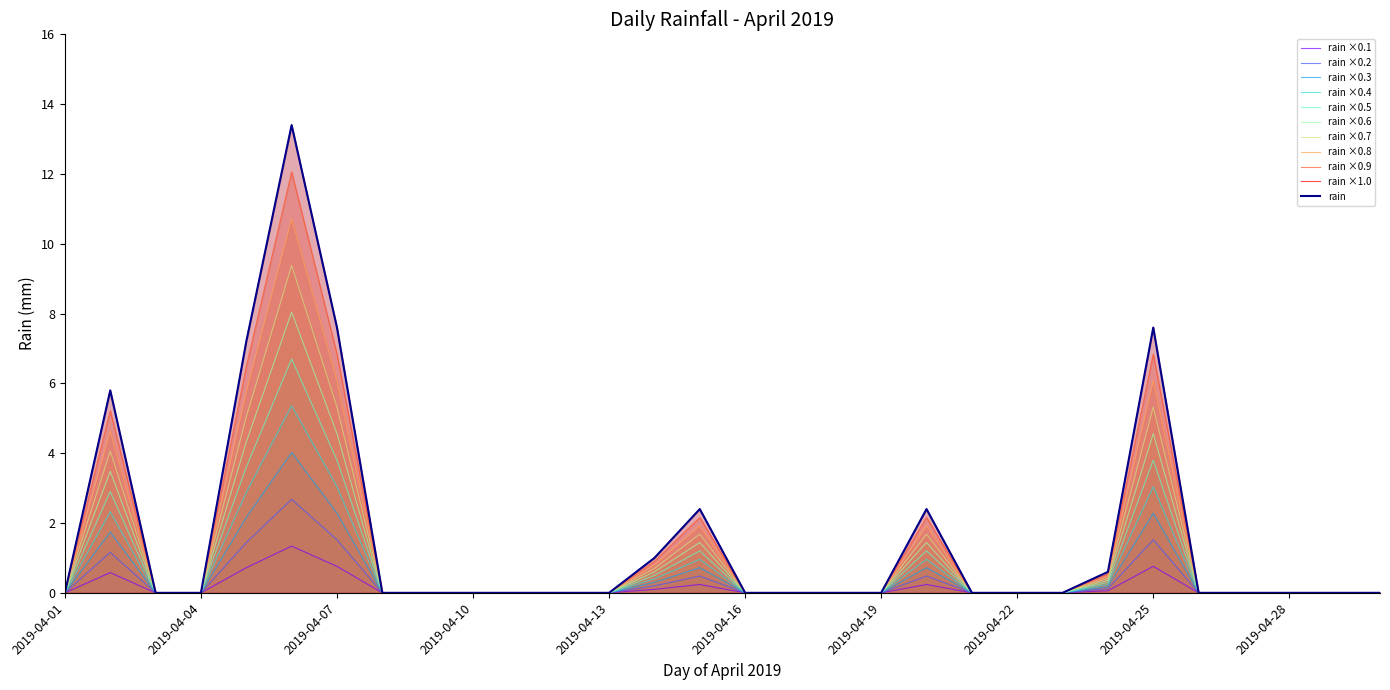

Reading left to right, list all the values displayed in this chart.

0.0	0.6	0.0	0.0	0.7	1.3	0.8	0.0	0.0	0.0	0.0	0.0	0.0	0.1	0.2	0.0	0.0	0.0	0.0	0.2	0.0	0.0	0.0	0.1	0.8	0.0	0.0	0.0	0.0	0.0